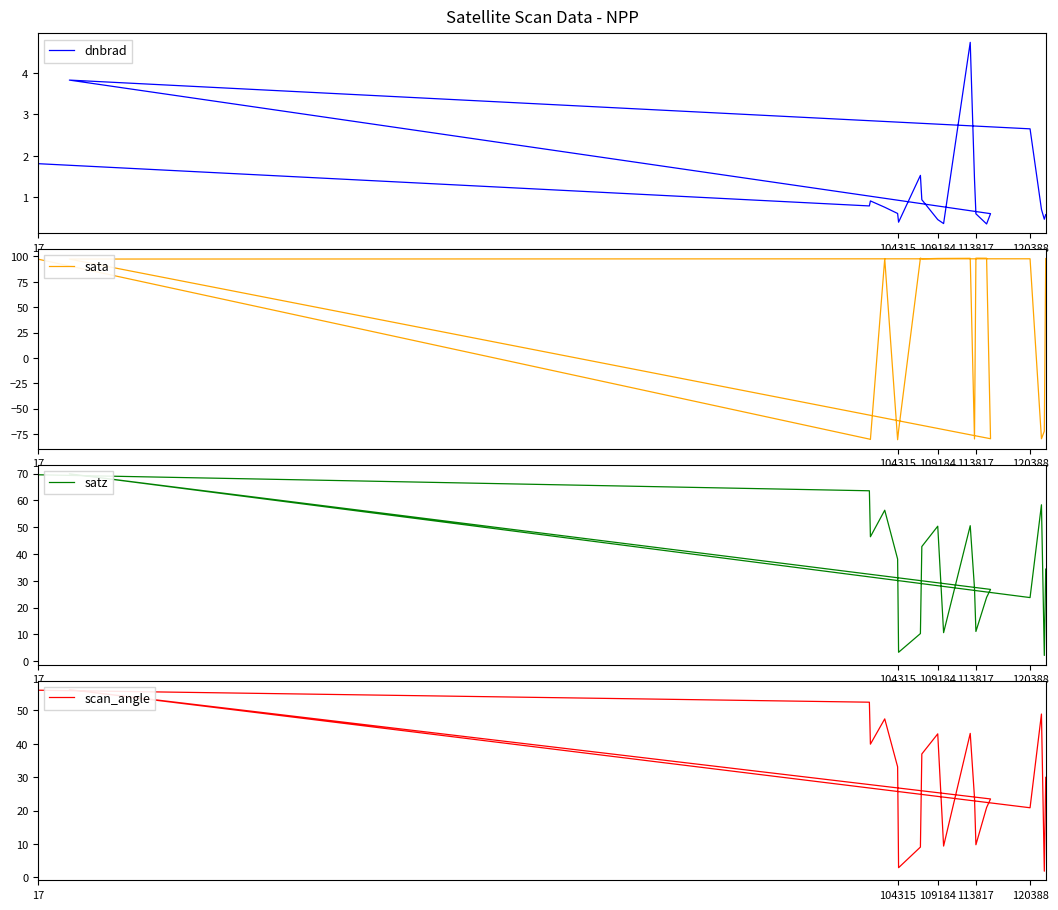

True or false: scan_angle and satz cross at least once.

False